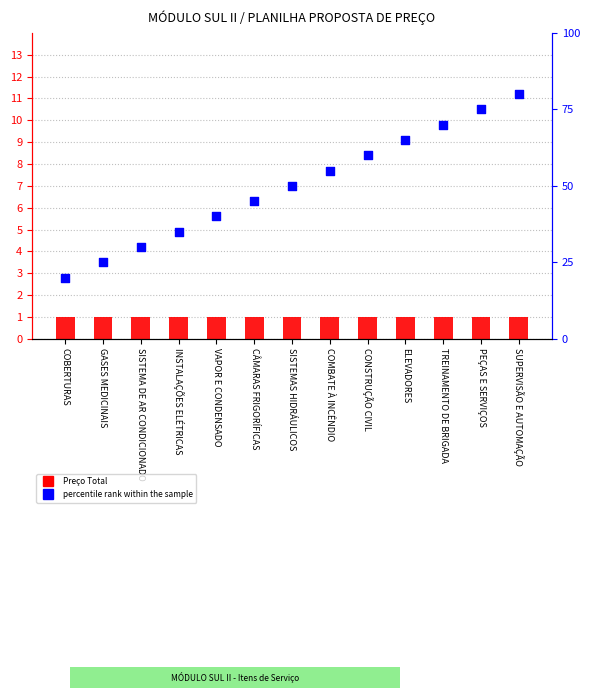

Which series reaches the minimum Y coordinate?

Preço Total